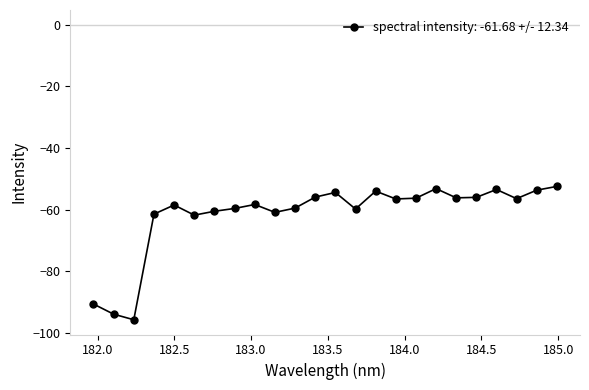

What is the greatest value displayed?

-52.5